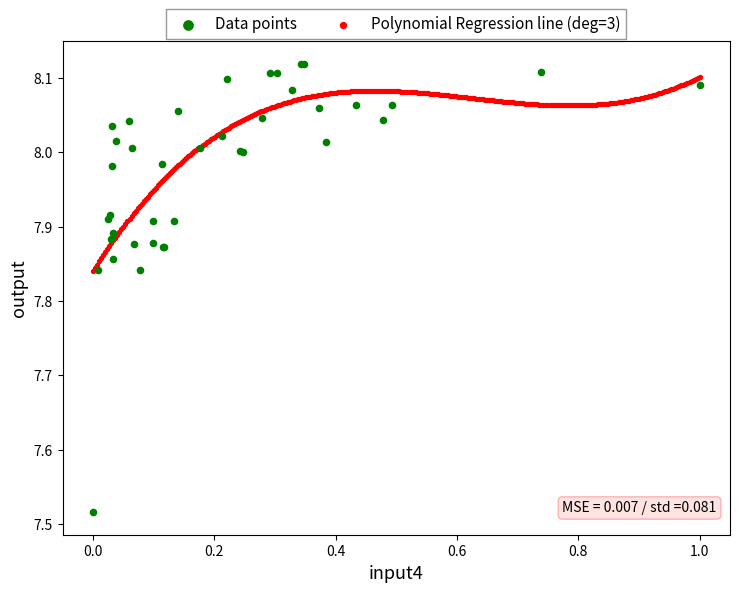

Which series reaches the minimum Y coordinate?

Data points